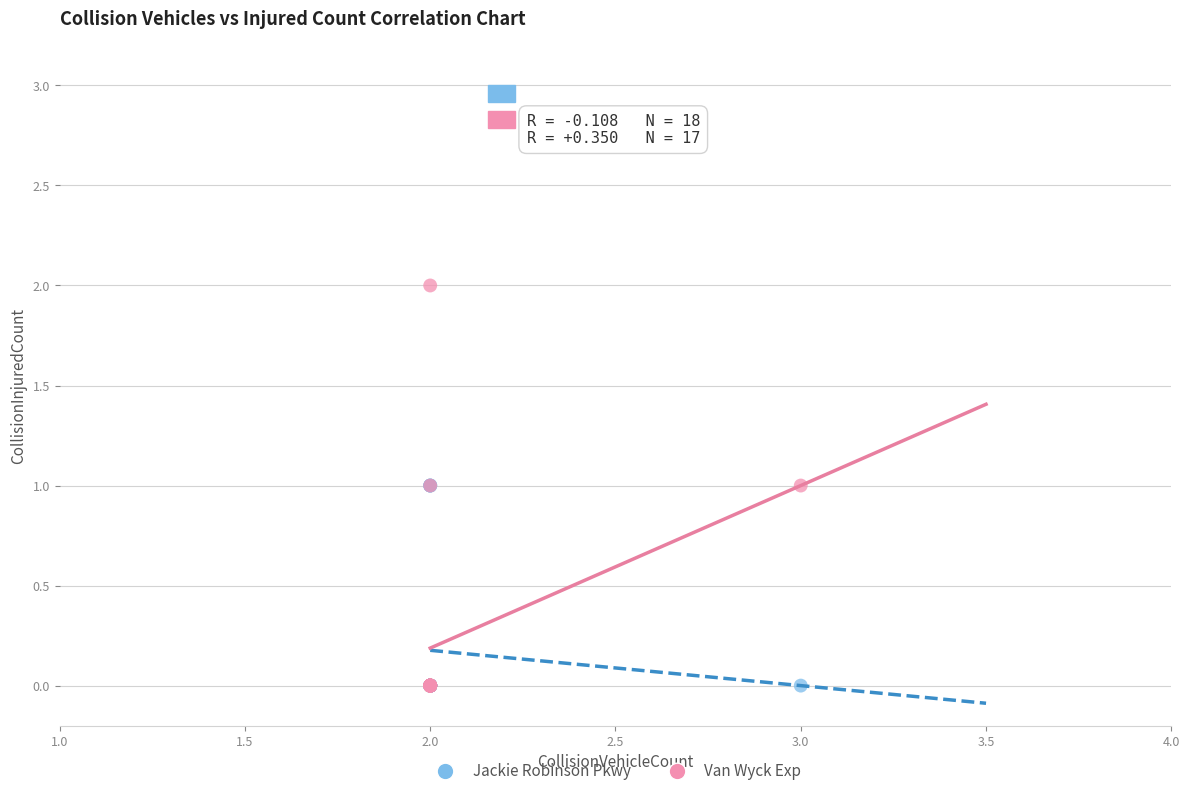

Which series has the widest spread of Y values?

Van Wyck Exp